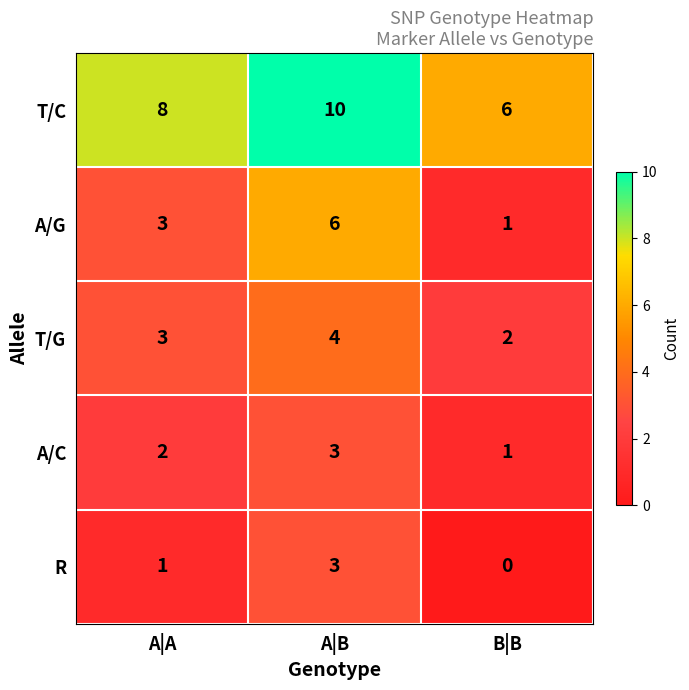

How many series are shown in this chart?

5